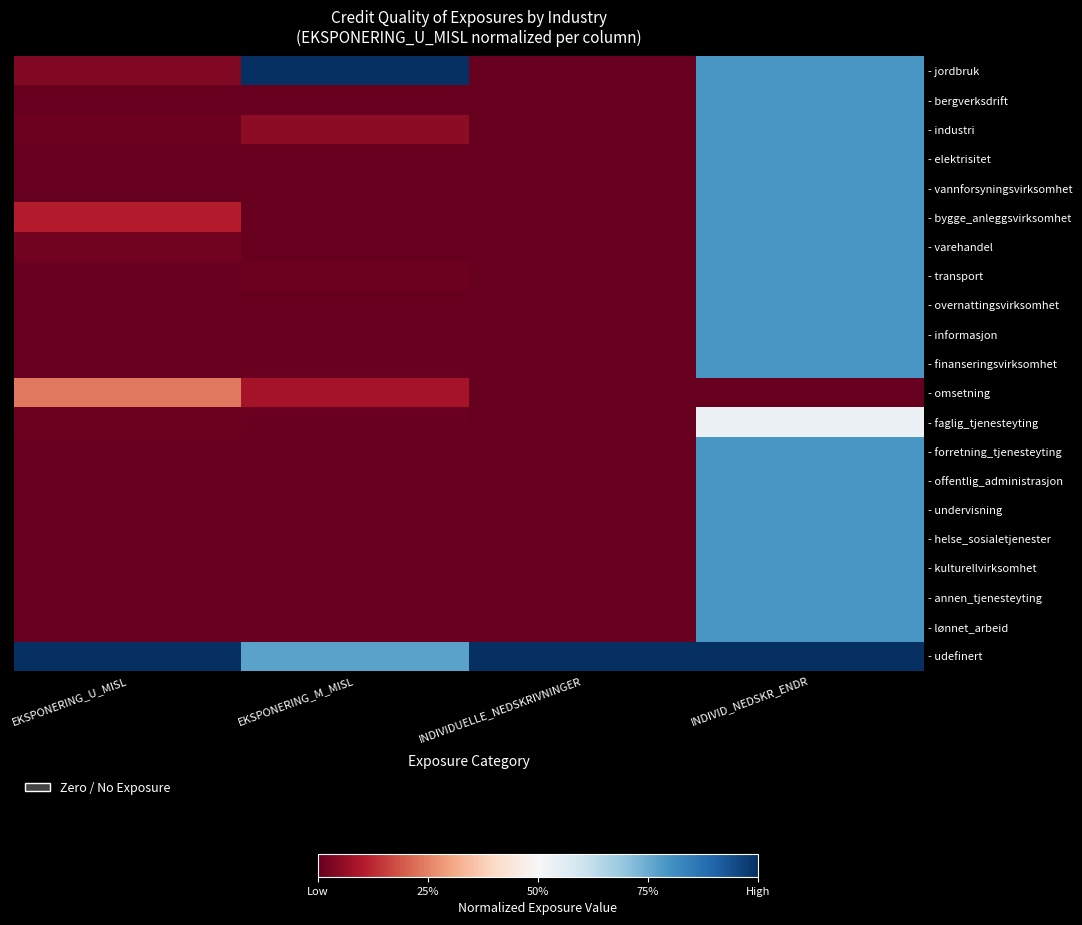

At which category is the sum across all series the highest?

INDIVID_NEDSKR_ENDR